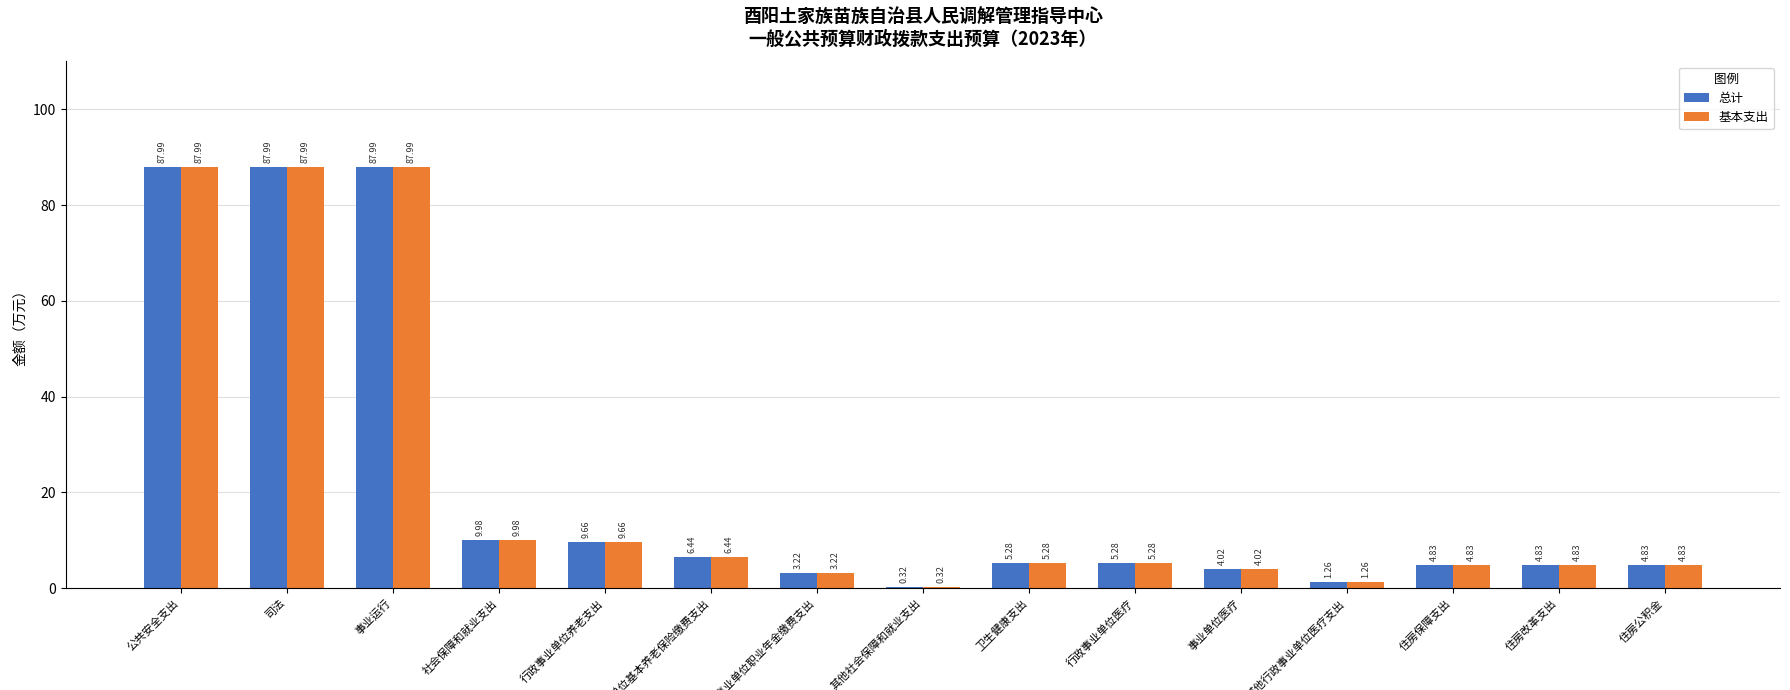

What is the sum of all 基本支出 values?

323.9